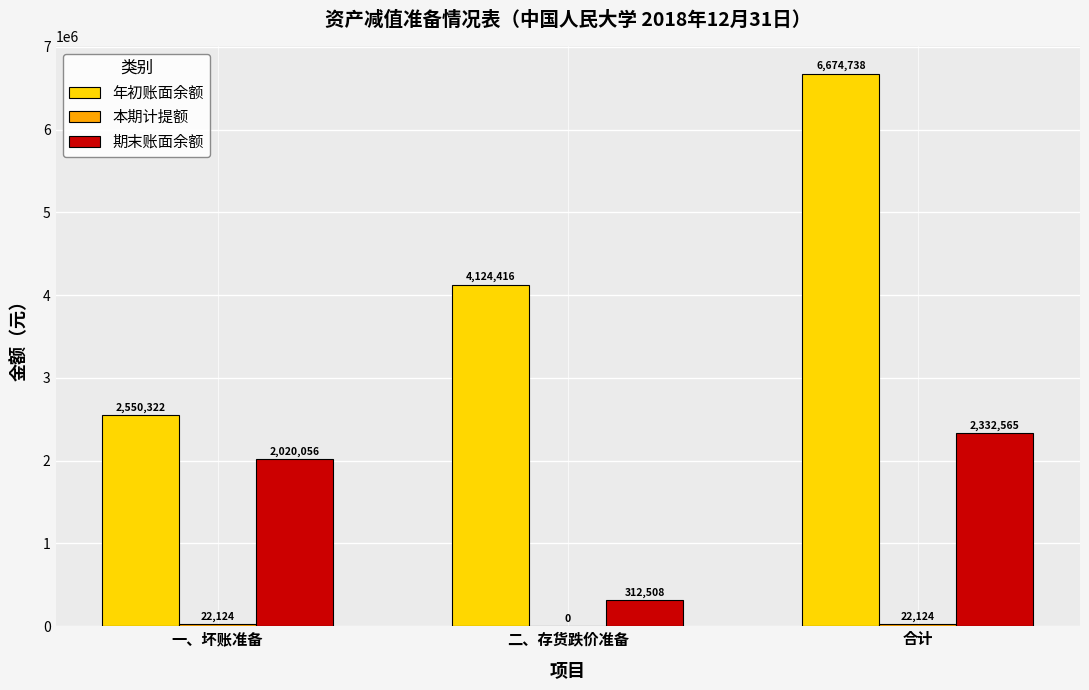

At which label does 年初账面余额 first exceed 4124415?

二、存货跌价准备